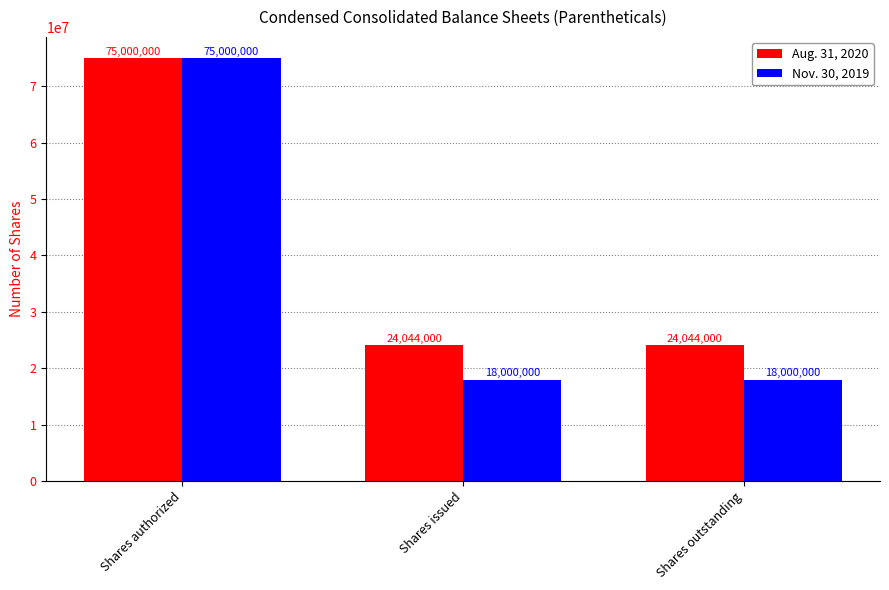

True or false: Nov. 30, 2019 has a value of 75000000 at Shares authorized.

True